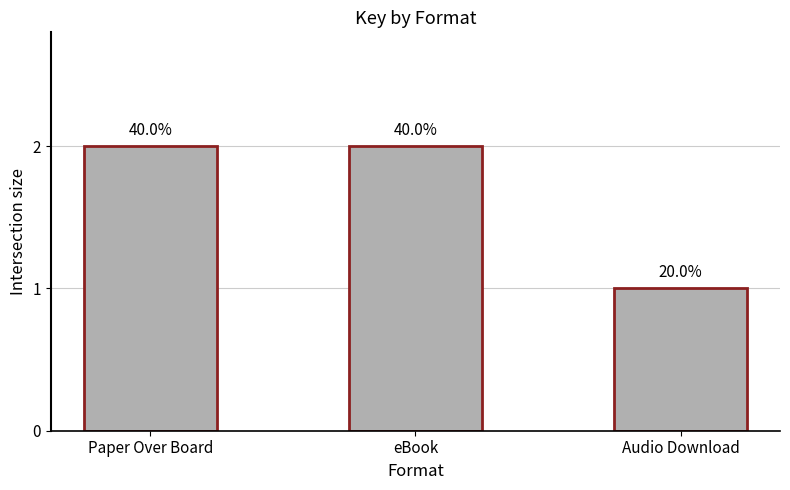

What is the sum of all values?

5